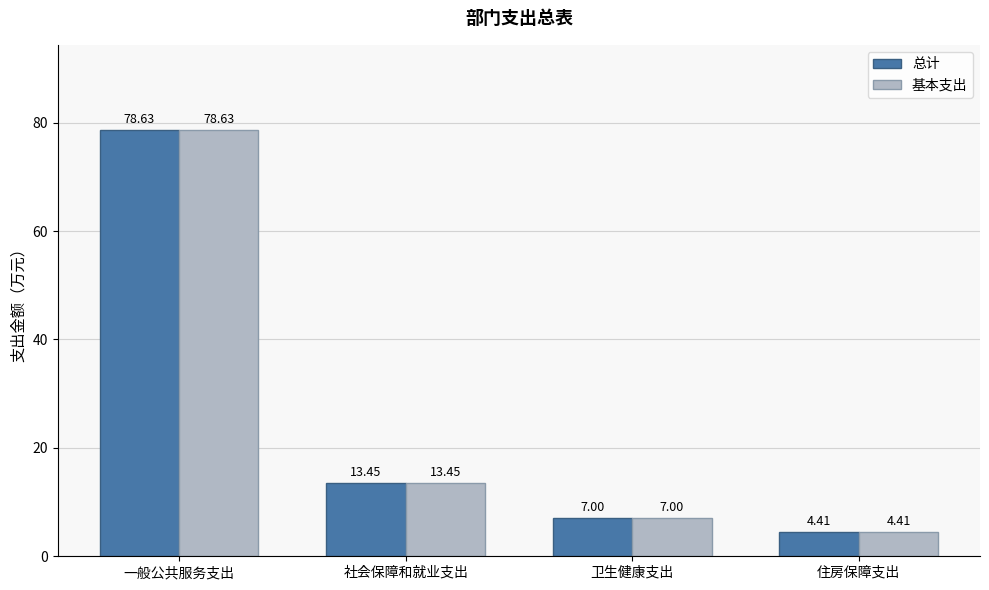

What is the sum of the 基本支出 values at 卫生健康支出 and 住房保障支出?

11.4